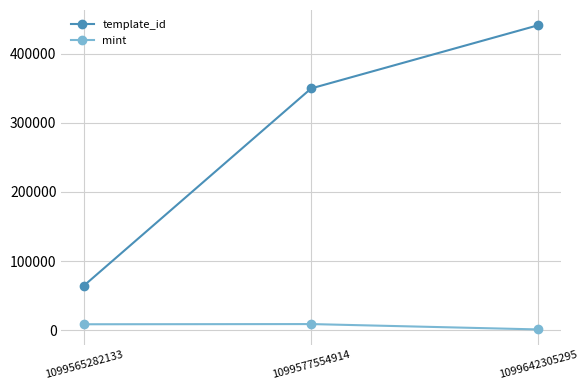

List the labels in order of template_id value, largest first.

1099642305295, 1099577554914, 1099565282133